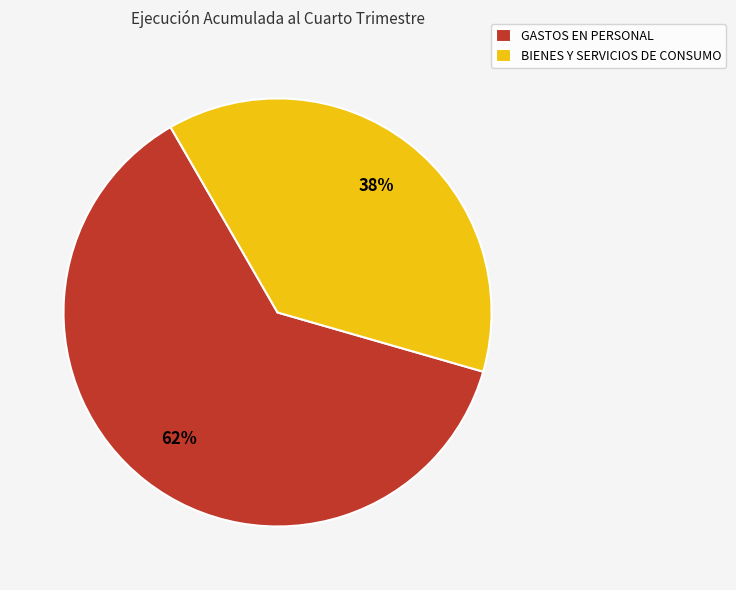

To the nearest percent, what is the difference between the GASTOS EN PERSONAL and BIENES Y SERVICIOS DE CONSUMO slice percentages?

24%